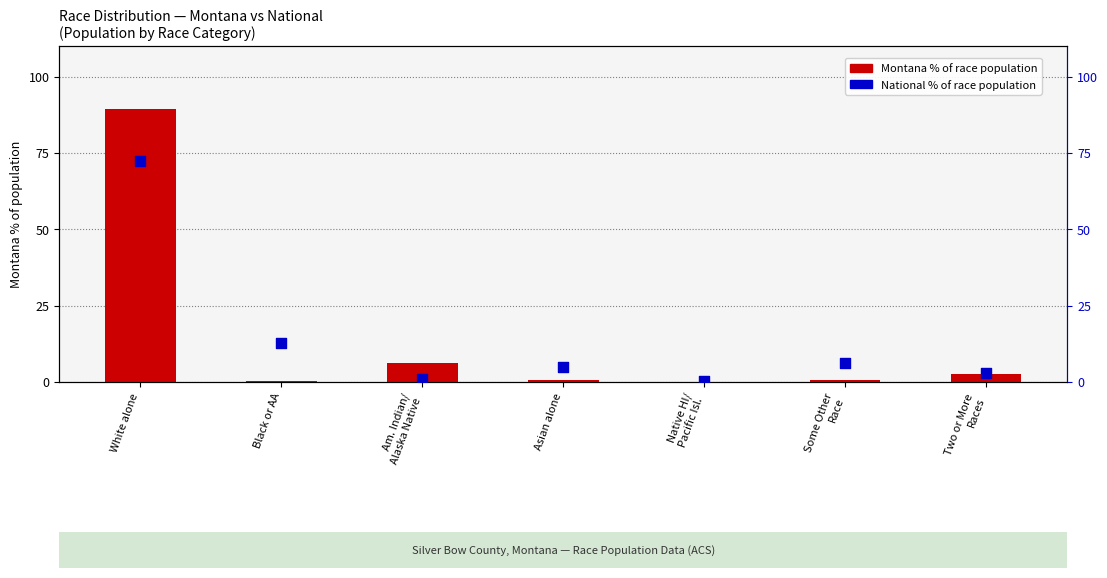

Is the value of Montana % of total at Asian alone greater than the value of National % of total at Am. Indian/
Alaska Native?

No